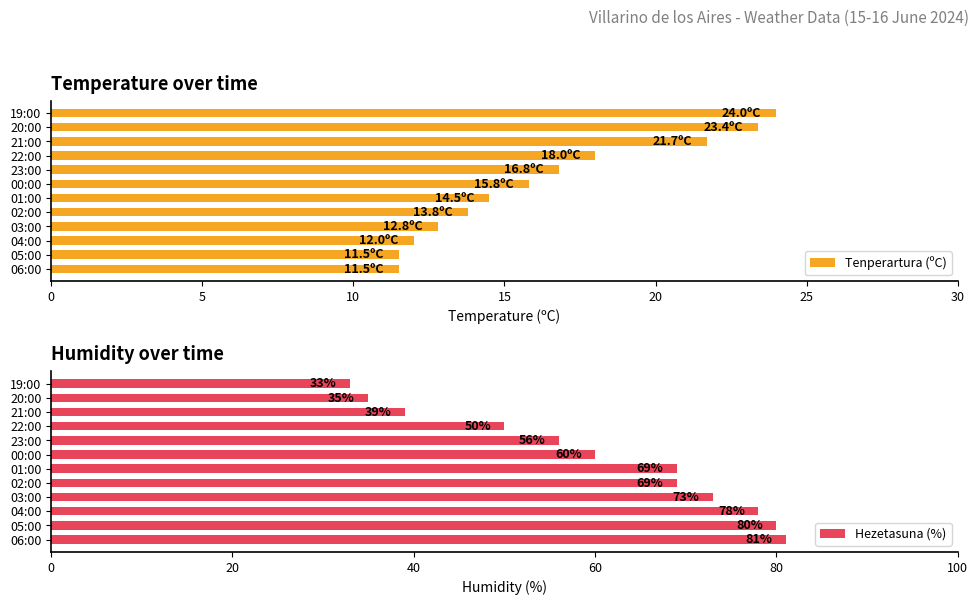

What is the value of the Tenperartura (ºC) bar at the 2nd from the left?

11.5